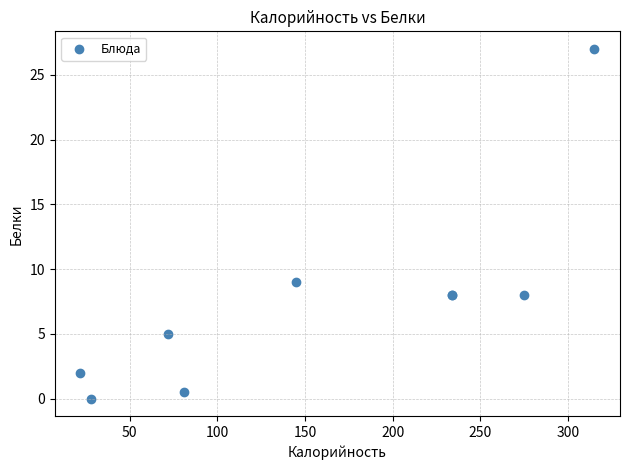

What Y value in the scatter plot is closest to 13?

9.0